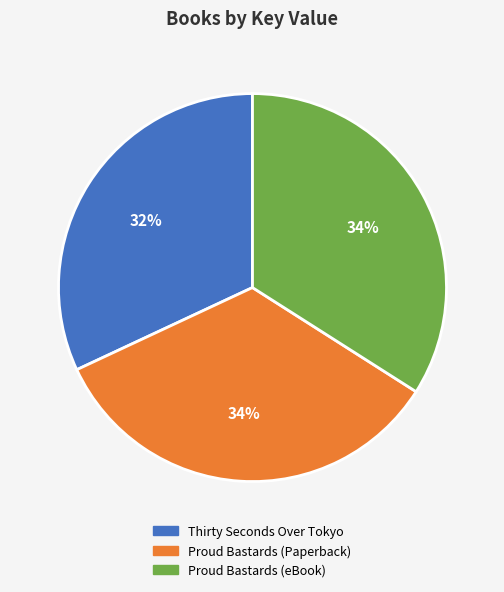

What is the ratio of the value at Proud Bastards (Paperback) to the value at Thirty Seconds Over Tokyo?

1.1